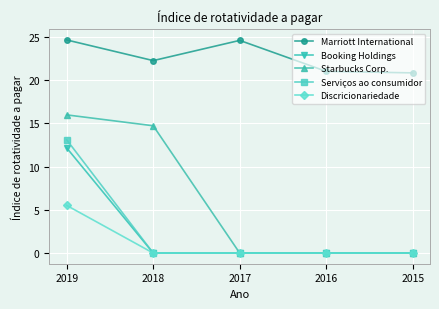

True or false: Serviços ao consumidor has more than 1 points higher than both neighbors.

False